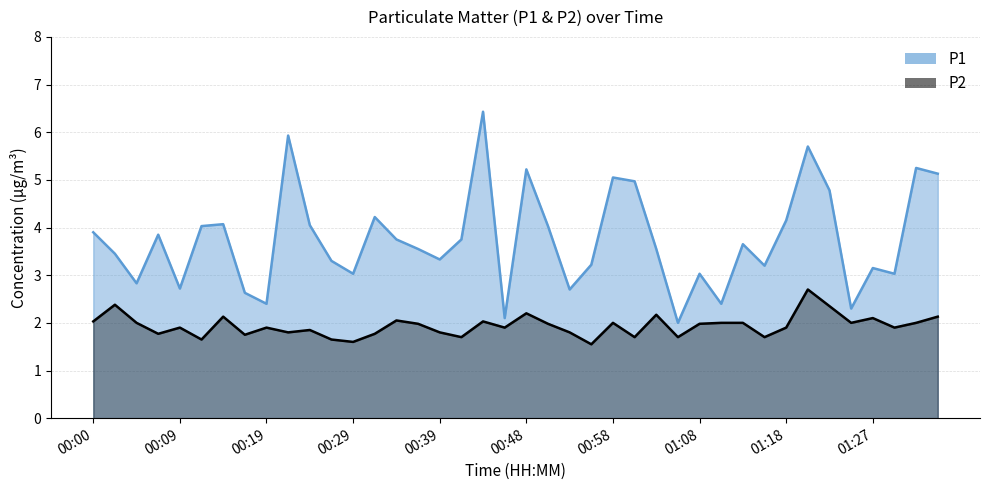

Reading right to left, transcribe all the data shown in this chart.

P1: 01:35=5.1	01:32=5.2	01:30=3.0	01:27=3.1	01:25=2.3	01:23=4.8	01:20=5.7	01:18=4.2	01:15=3.2	01:13=3.6	01:10=2.4	01:08=3.0	01:06=2.0	01:03=3.5	01:00=5.0	00:58=5.0	00:56=3.2	00:53=2.7	00:51=4.0	00:48=5.2	00:46=2.1	00:43=6.4	00:41=3.8	00:39=3.3	00:36=3.5	00:34=3.8	00:31=4.2	00:29=3.0	00:26=3.3	00:24=4.0	00:22=5.9	00:19=2.4	00:17=2.6	00:14=4.1	00:12=4.0	00:09=2.7	00:07=3.9	00:05=2.8	00:02=3.5	00:00=3.9
P2: 01:35=2.1	01:32=2.0	01:30=1.9	01:27=2.1	01:25=2.0	01:23=2.4	01:20=2.7	01:18=1.9	01:15=1.7	01:13=2.0	01:10=2.0	01:08=2.0	01:06=1.7	01:03=2.2	01:00=1.7	00:58=2.0	00:56=1.6	00:53=1.8	00:51=2.0	00:48=2.2	00:46=1.9	00:43=2.0	00:41=1.7	00:39=1.8	00:36=2.0	00:34=2.0	00:31=1.8	00:29=1.6	00:26=1.6	00:24=1.9	00:22=1.8	00:19=1.9	00:17=1.8	00:14=2.1	00:12=1.6	00:09=1.9	00:07=1.8	00:05=2.0	00:02=2.4	00:00=2.0